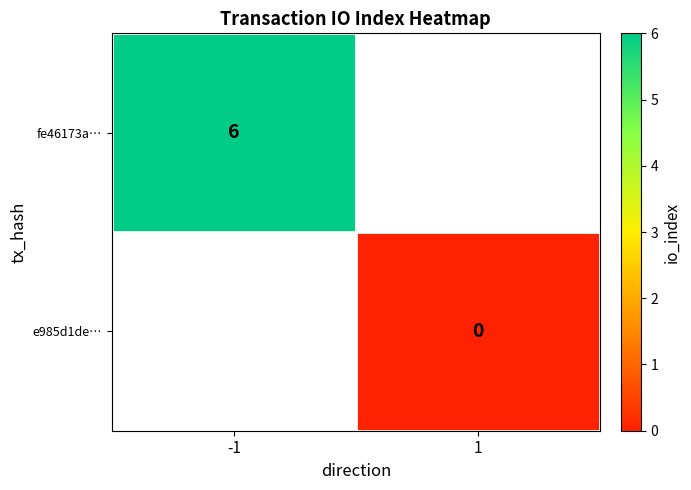

Which label corresponds to the smallest value in the chart?

1